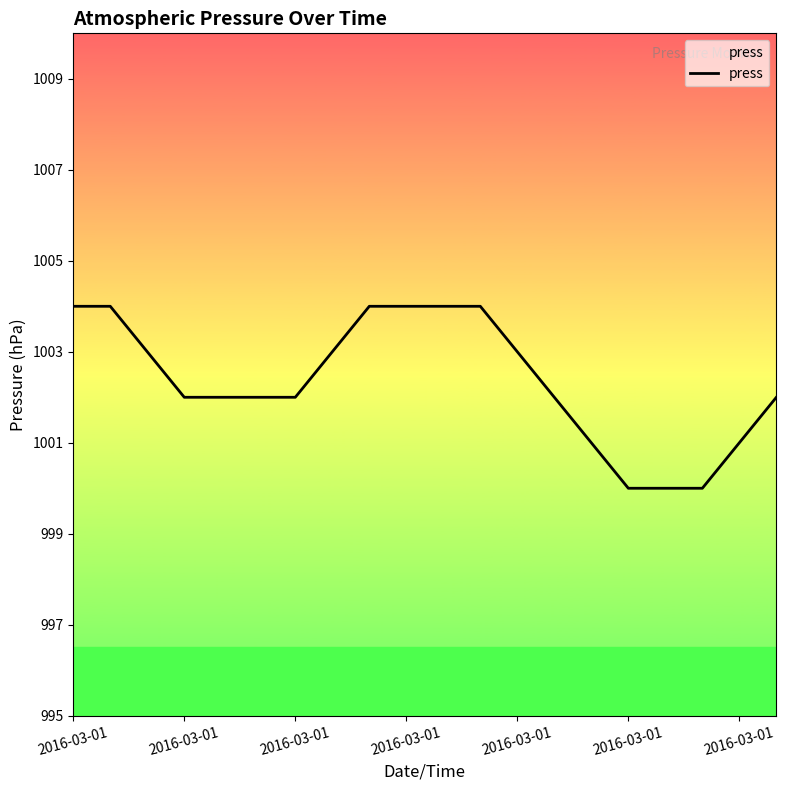

Count the values in the range 1002 to 1004.

15